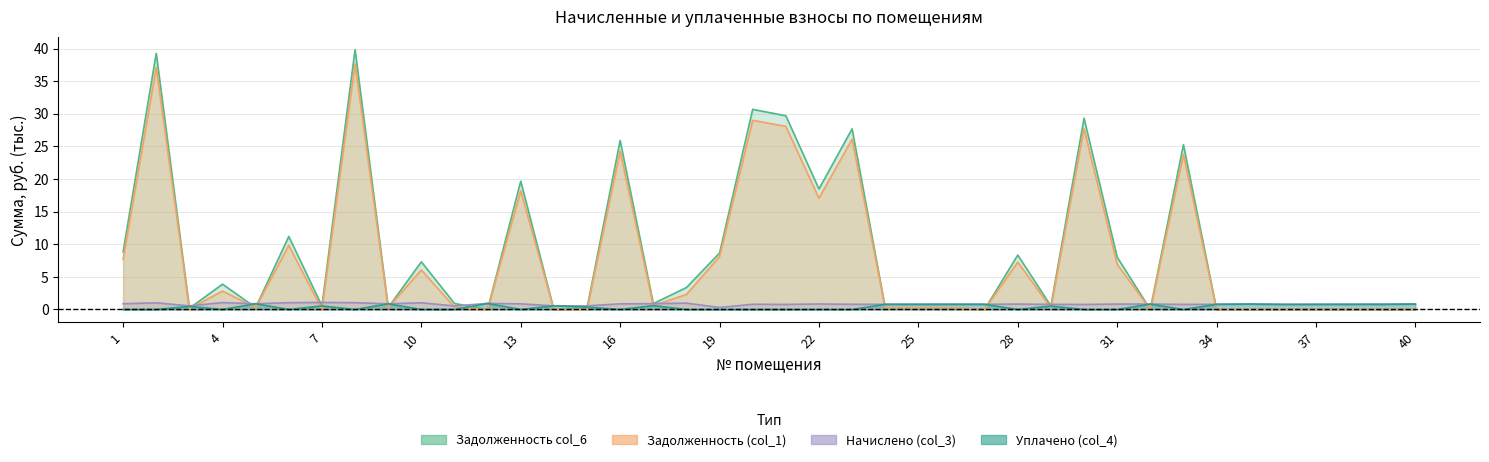

At which label does Начислено (col_3) reach its peak?

7